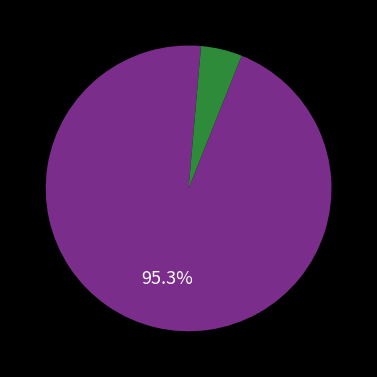

Is there any slice that represents more than half of the pie?

Yes